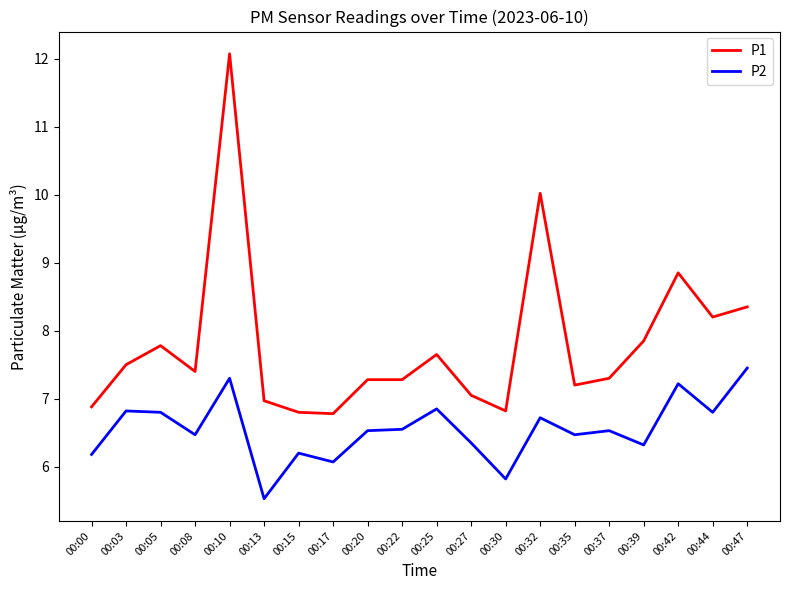

At which label does P2 reach its minimum?

00:13